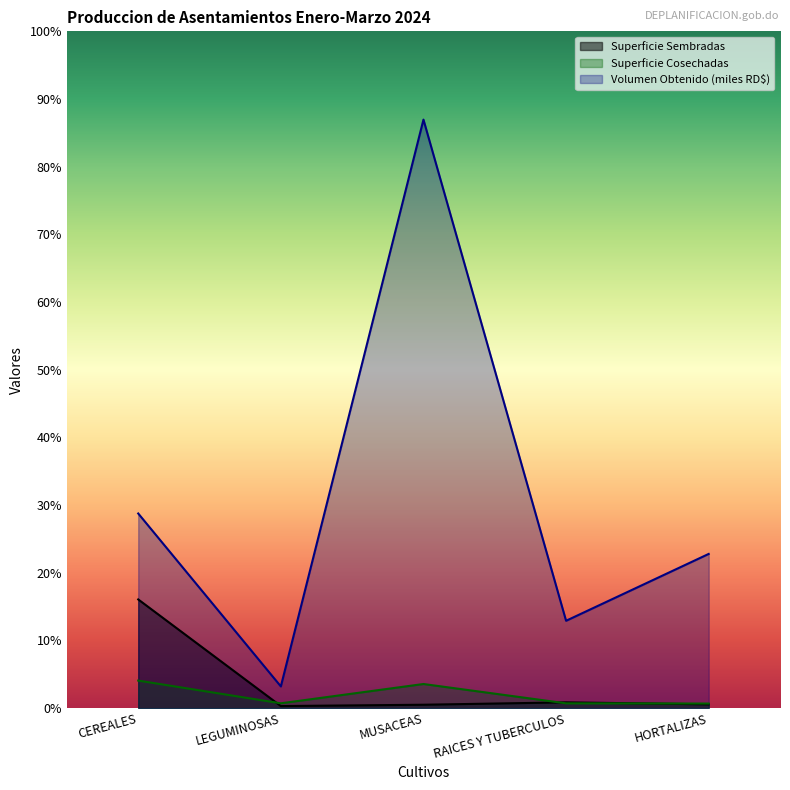

How many values in the Volumen Obtenido series are below 540163?

2